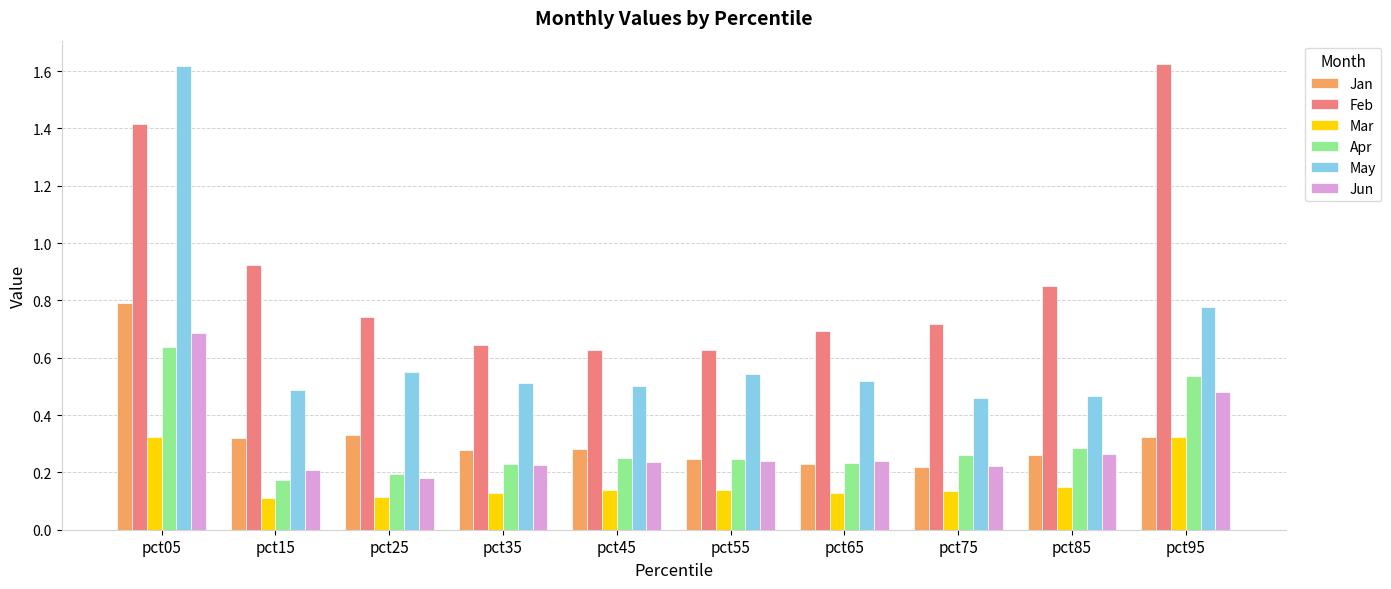

Where is Apr nearest to the value 0?

pct15